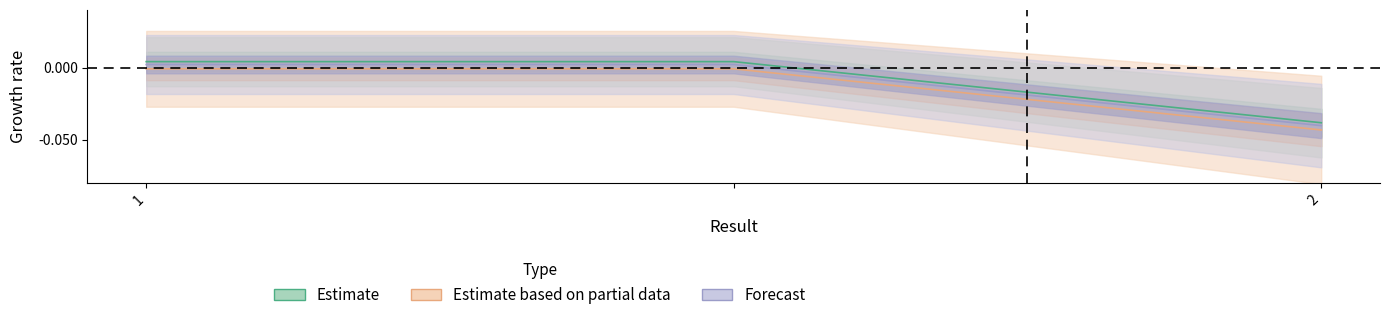

What are all the series names shown in the legend?

Estimate, Estimate based on partial data, Forecast